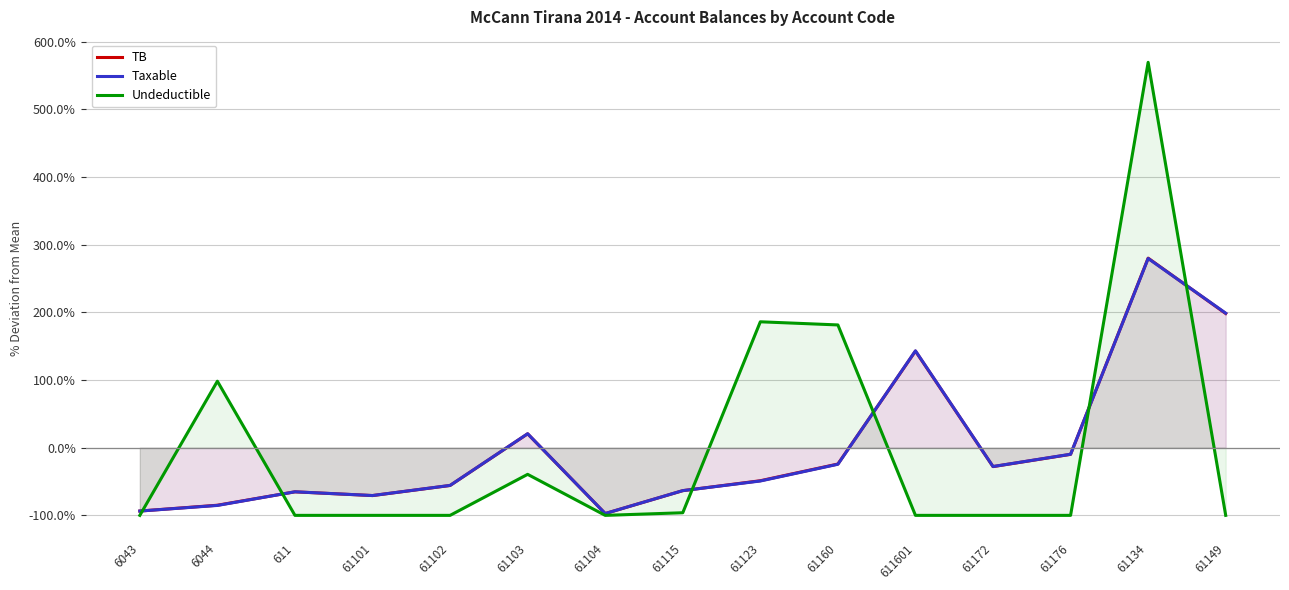

How many values in the TB series are below -48?

8